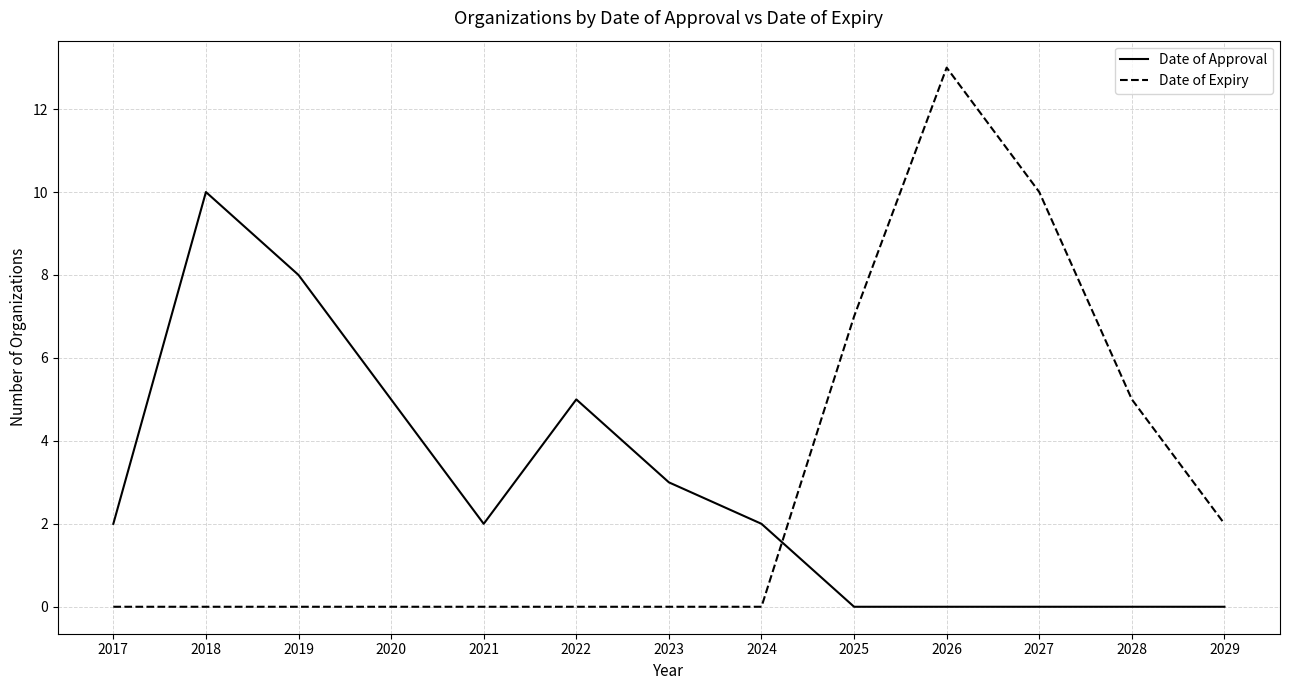

What is the difference between the maximum and minimum values in the Date of Approval series?

10